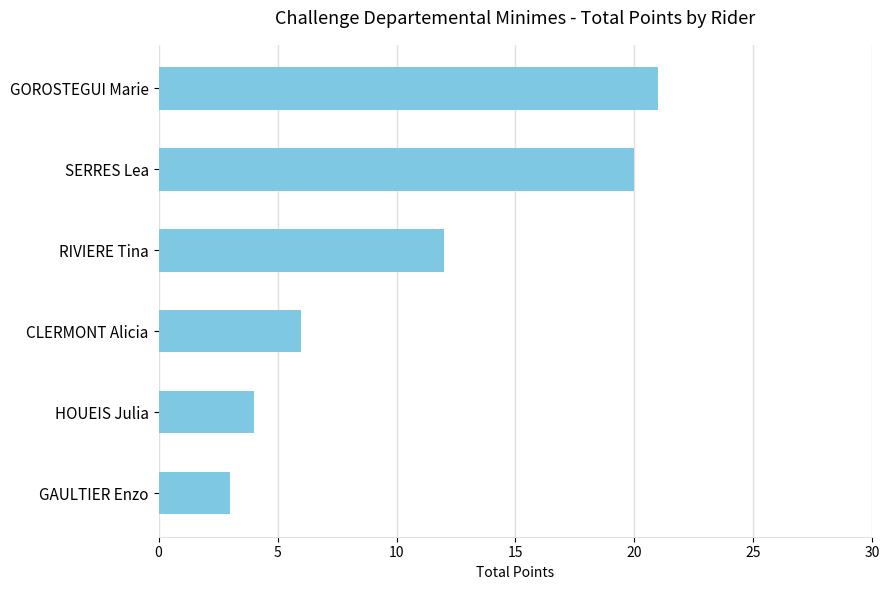

List the labels in order of value, largest first.

GOROSTEGUI Marie, SERRES Lea, RIVIERE Tina, CLERMONT Alicia, HOUEIS Julia, GAULTIER Enzo